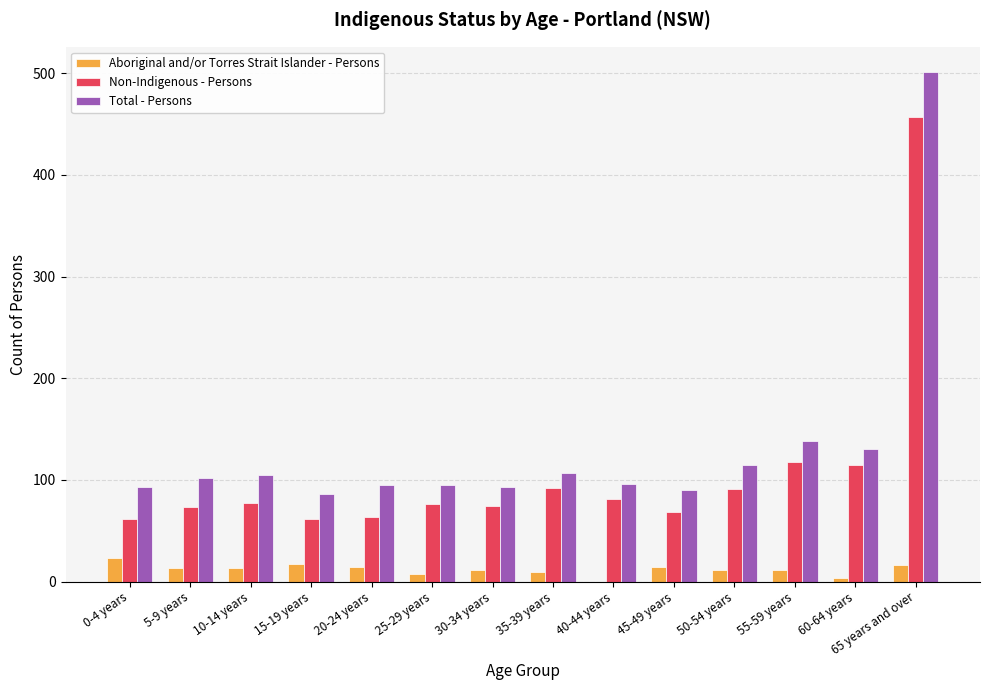

Count the number of categories in the chart.

14